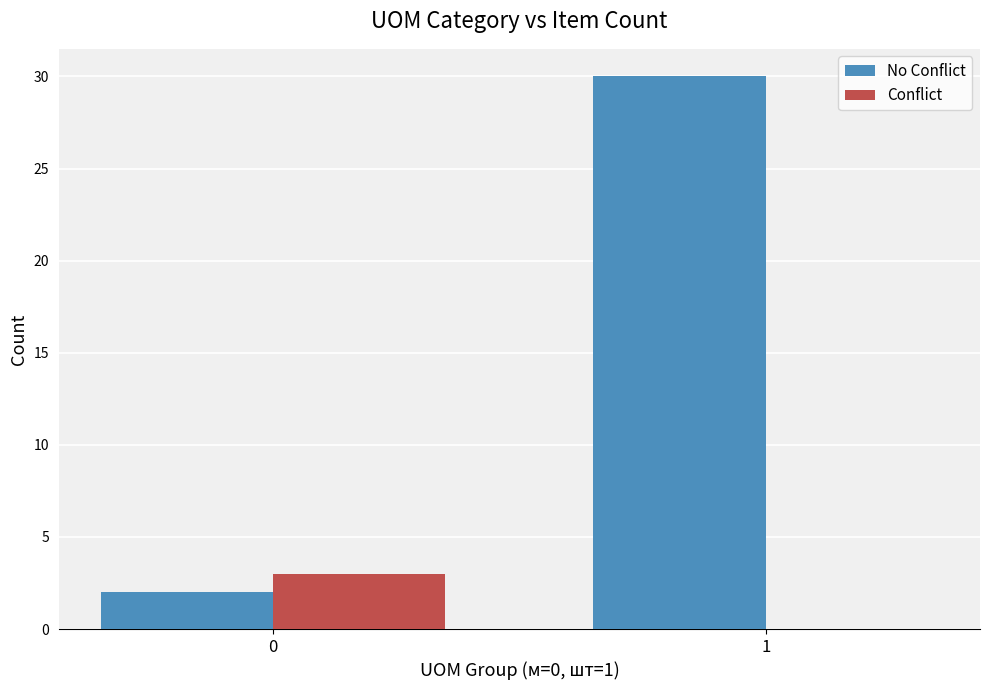

Are the bars grouped side by side (vs. stacked)?

Yes